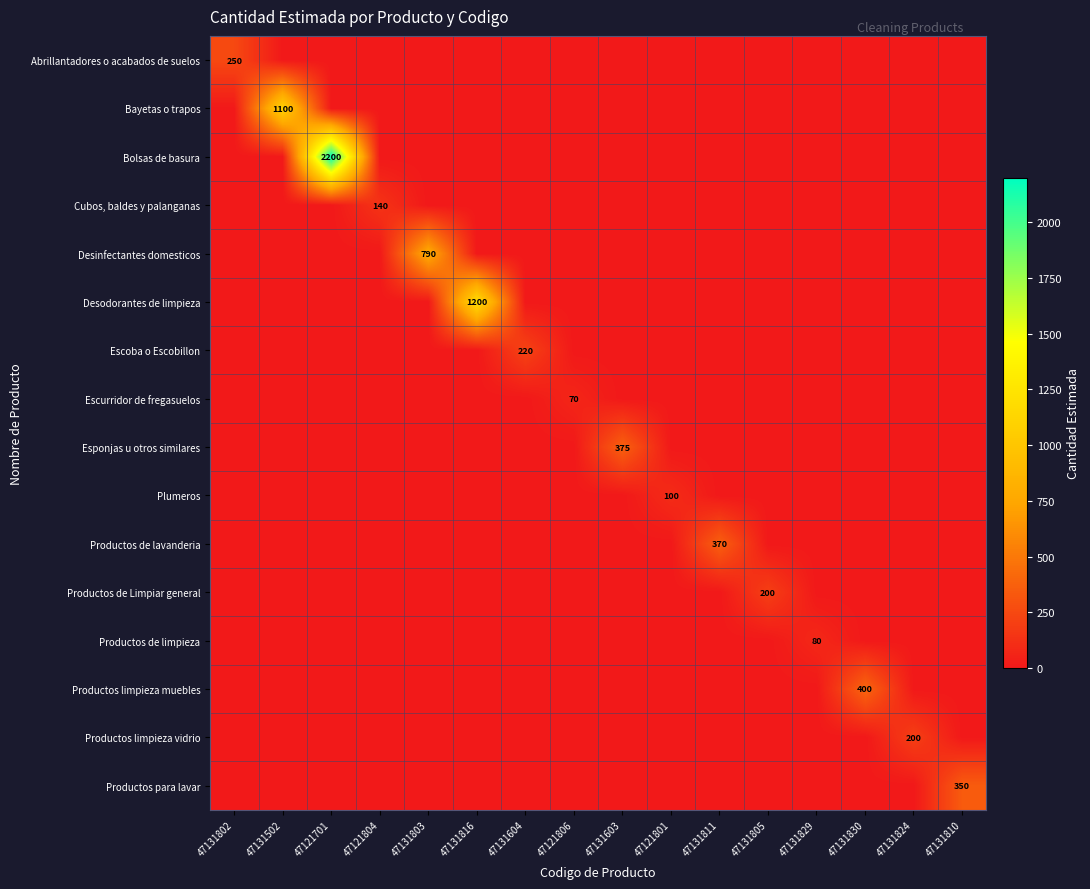

The Esponjas u otros similares series shows 375 at 47131603. True or false?

True